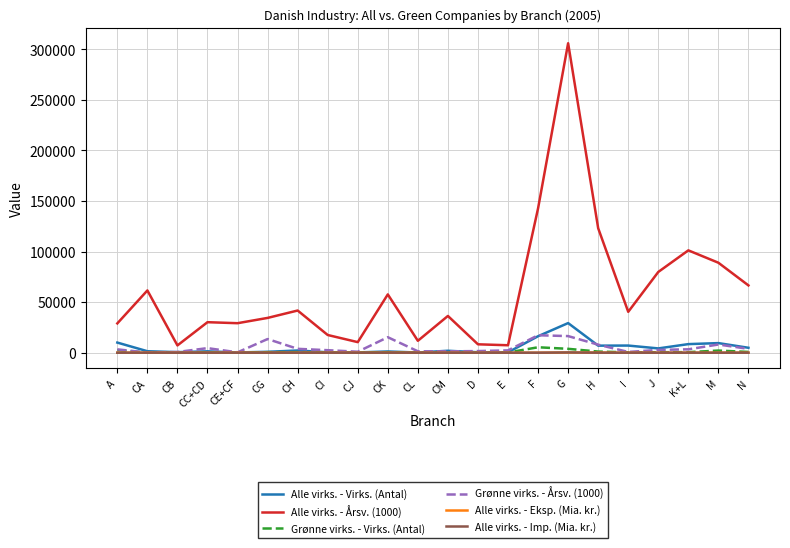

True or false: Alle virks. - Årsv. (1000) and Alle virks. - Eksp. (Mia. kr.) cross at least once.

False